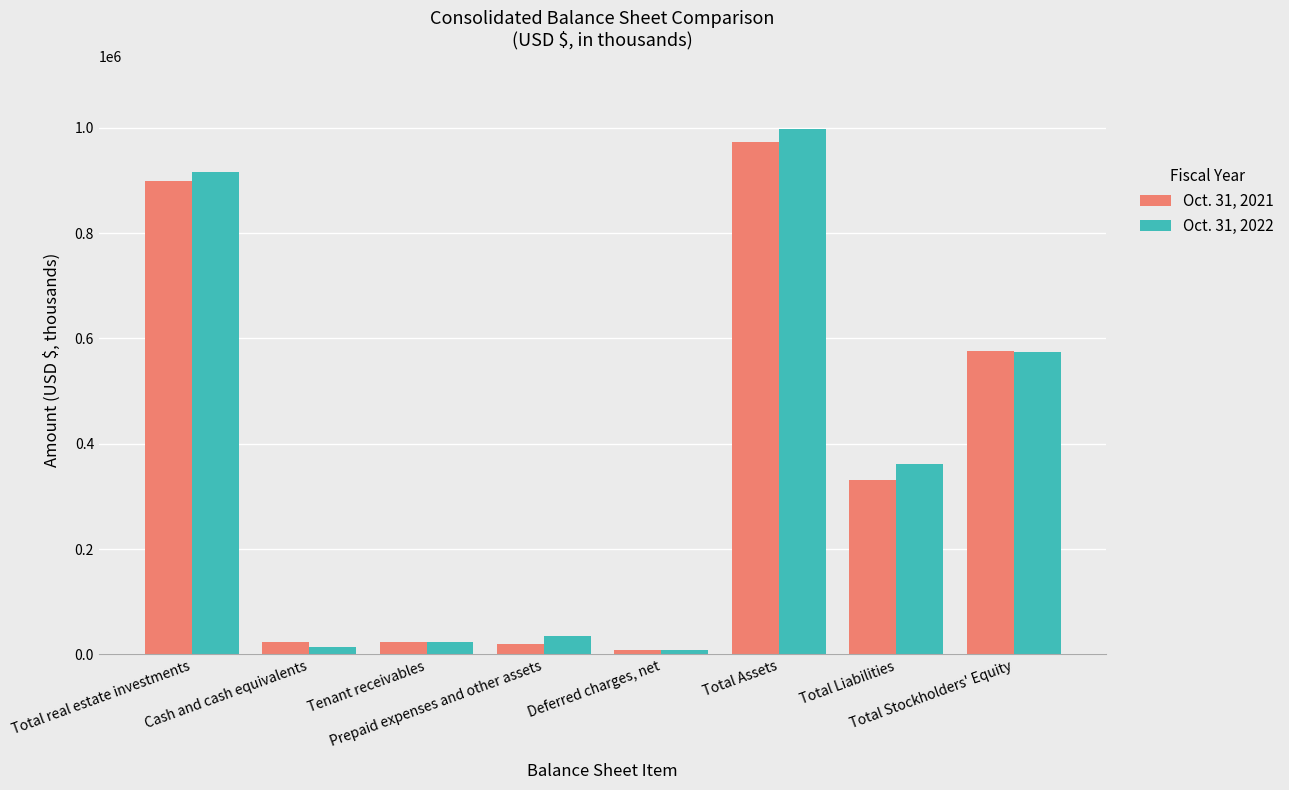

How many categories are shown in the chart?

8